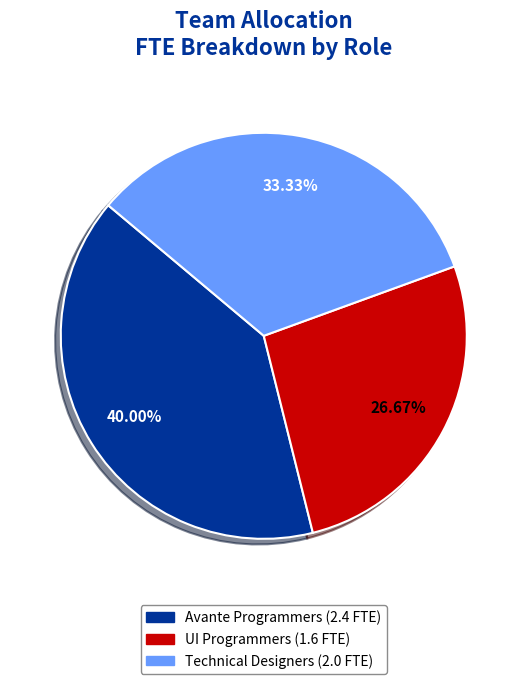

Is there a majority slice in this chart?

No